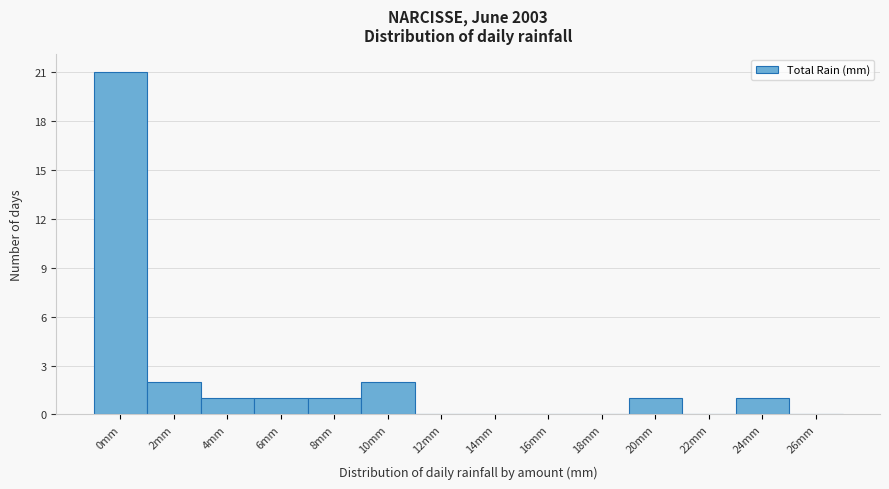

Reading left to right, list all the values displayed in this chart.

0mm=21	2mm=2	4mm=1	6mm=1	8mm=1	10mm=2	12mm=0	14mm=0	16mm=0	18mm=0	20mm=1	22mm=0	24mm=1	26mm=0